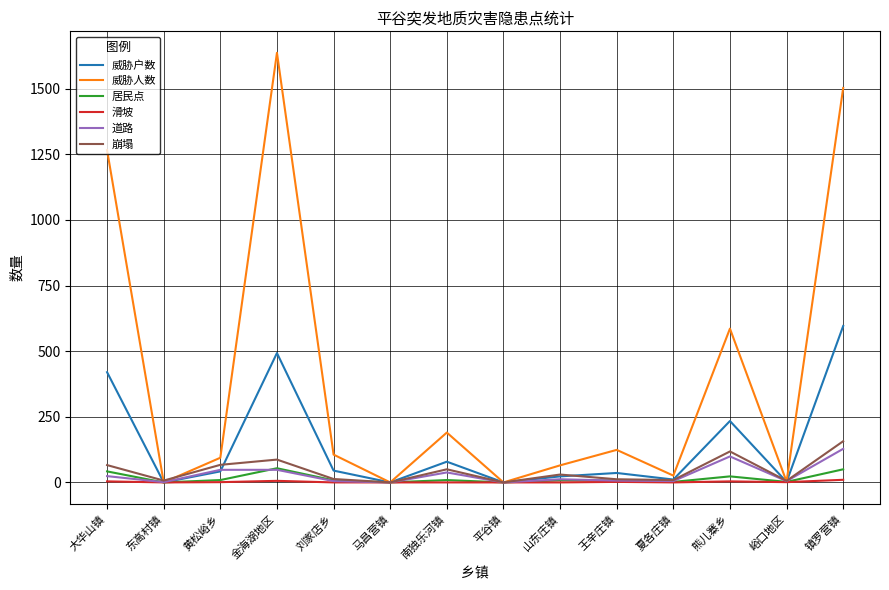

What is the maximum value shown in the chart?

1637